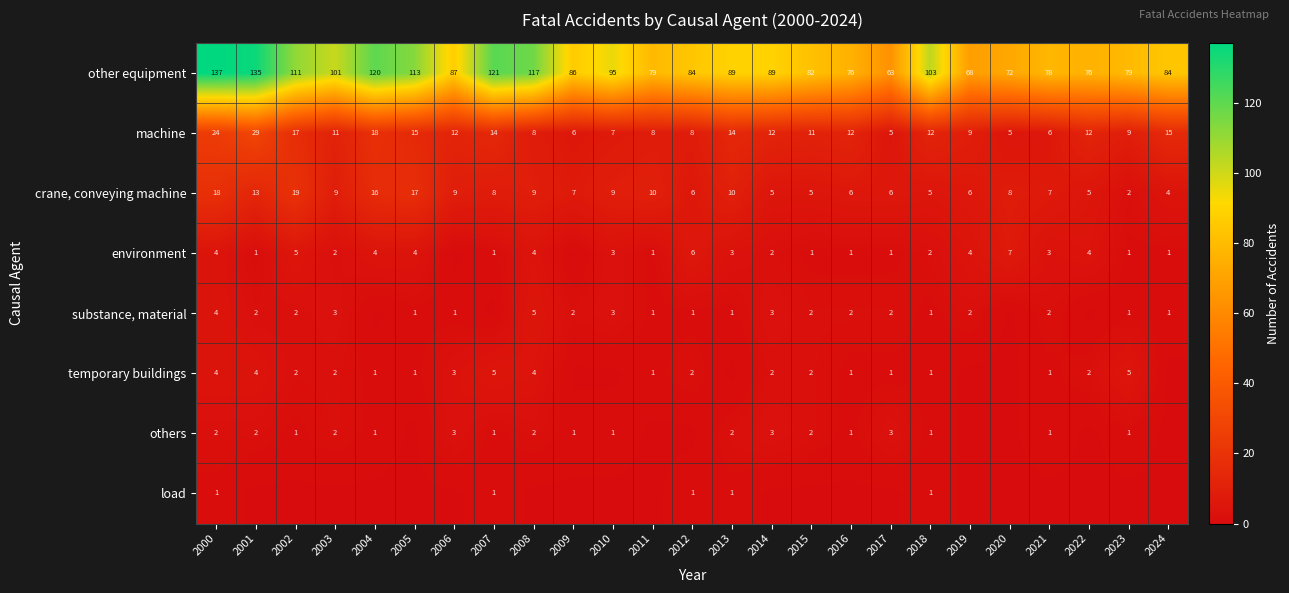

At which category is the sum across all series the highest?

2000